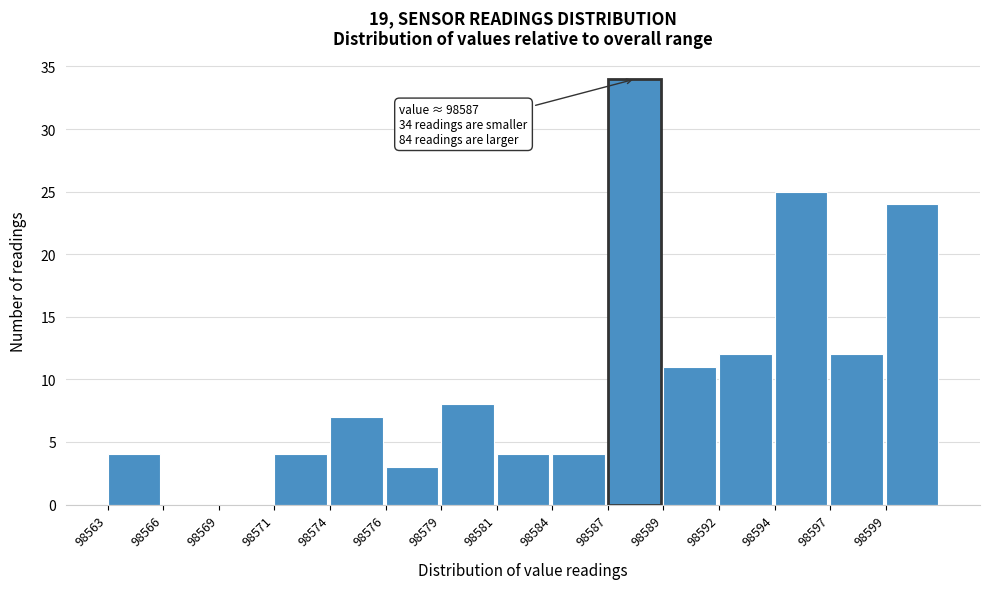

Reading left to right, extract all data points from this chart.

98563=4	98566=0	98569=0	98571=4	98574=7	98576=3	98579=8	98581=4	98584=4	98587=34	98589=11	98592=12	98594=25	98597=12	98599=24